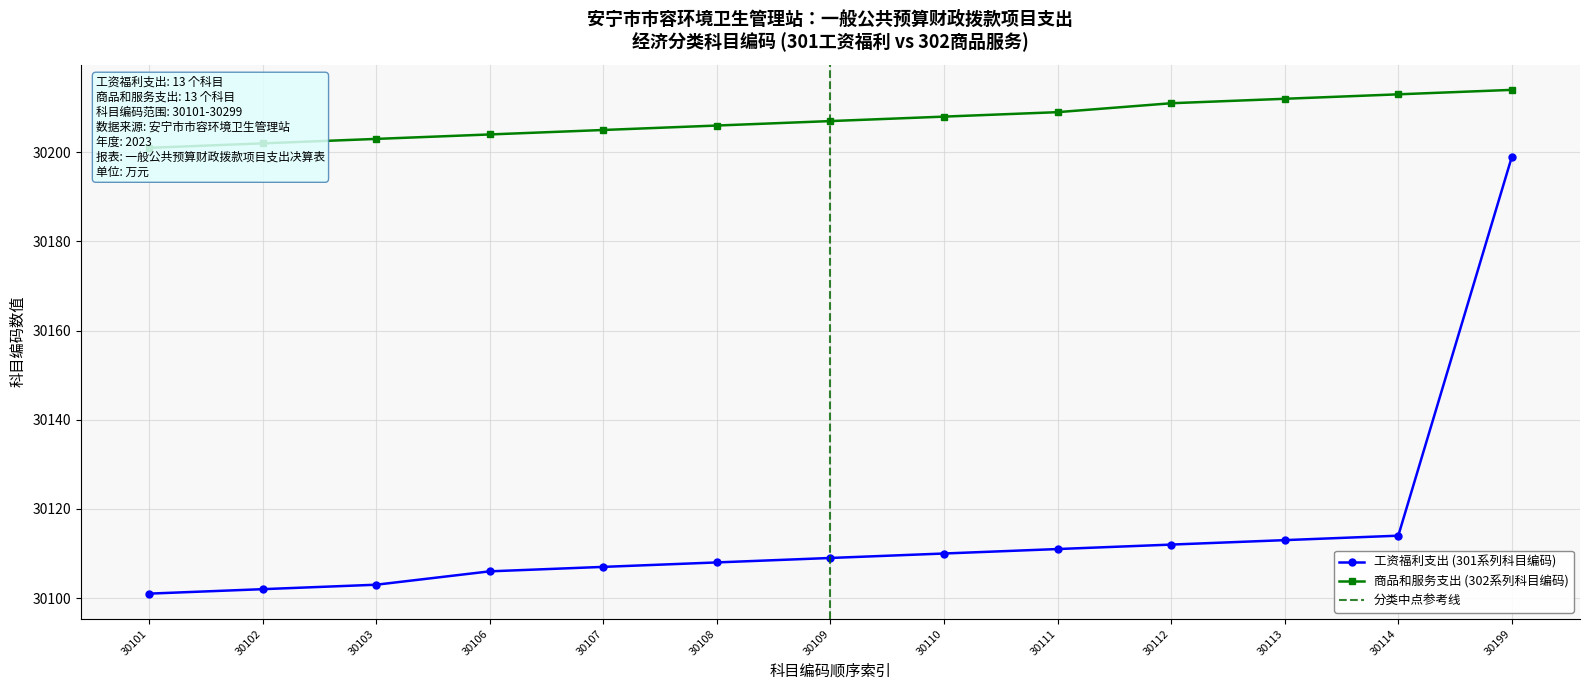

Where does the 工资福利支出类目编码 series first go above 30109?

30110